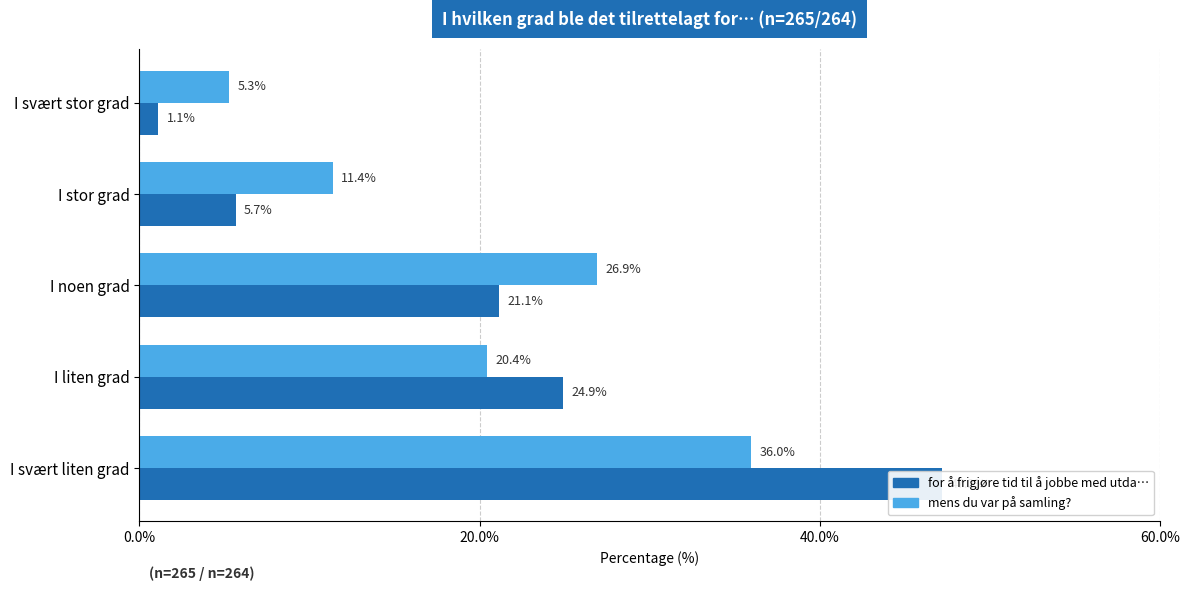

What is the average value of the for å frigjøre tid til å jobbe med utda… series?

20.0